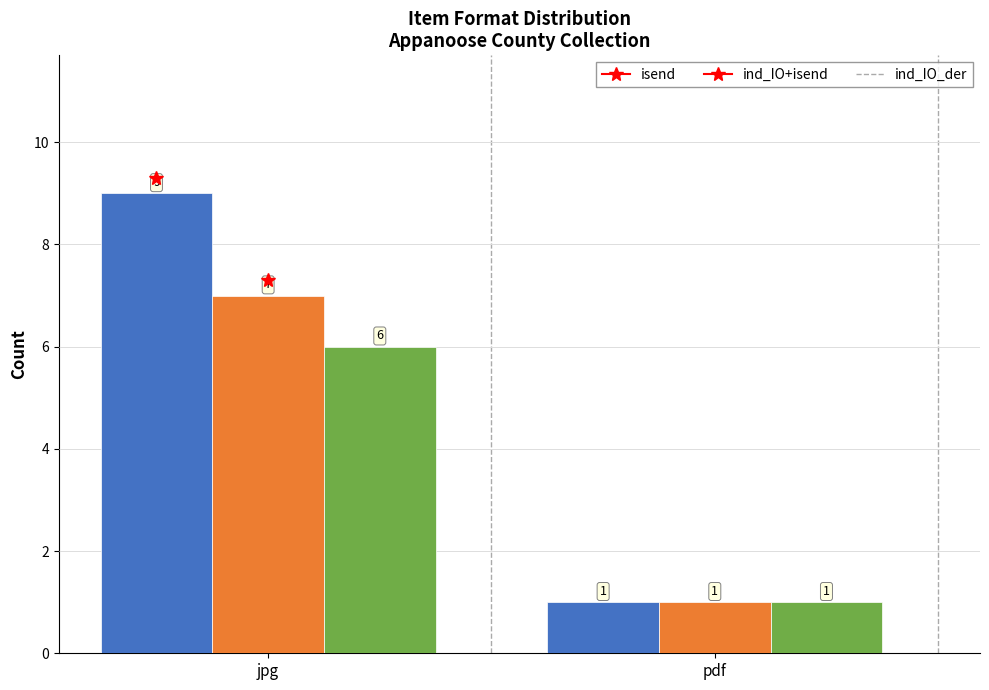

How many values in the ind_IO+isend series are below 7?

1